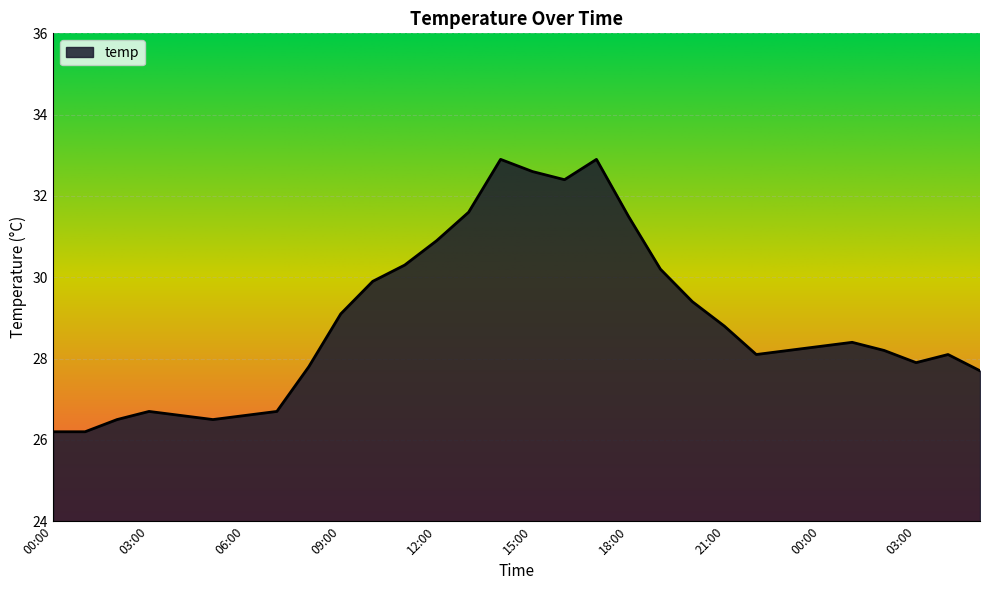

What is the greatest value displayed?

32.9